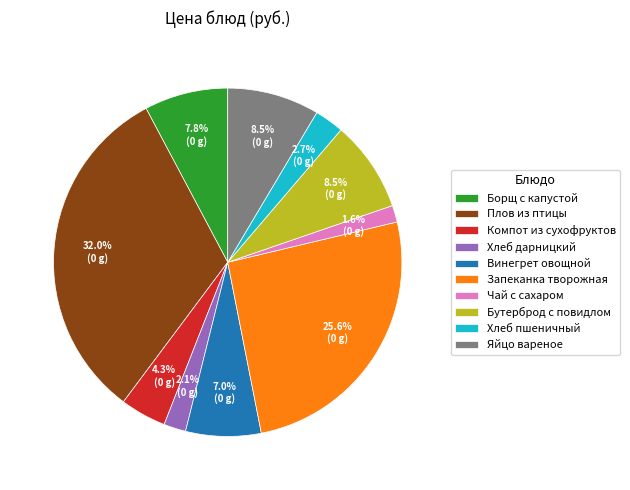

True or false: Бутерброд с повидлом accounts for 16% of the total.

False